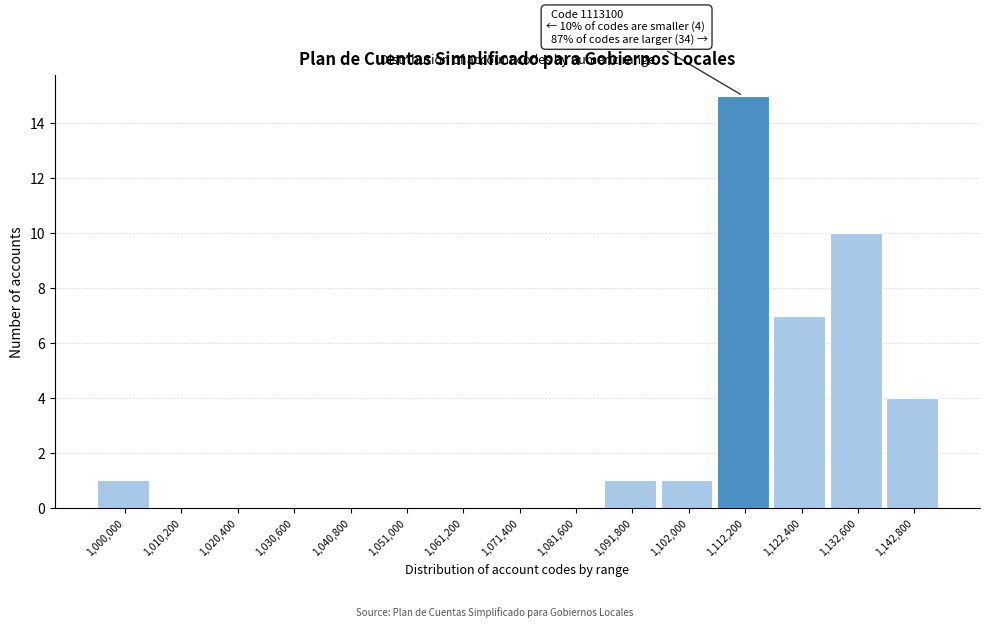

Reading right to left, transcribe all the data shown in this chart.

1,142,800=4	1,132,600=10	1,122,400=7	1,112,200=15	1,102,000=1	1,091,800=1	1,081,600=0	1,071,400=0	1,061,200=0	1,051,000=0	1,040,800=0	1,030,600=0	1,020,400=0	1,010,200=0	1,000,000=1